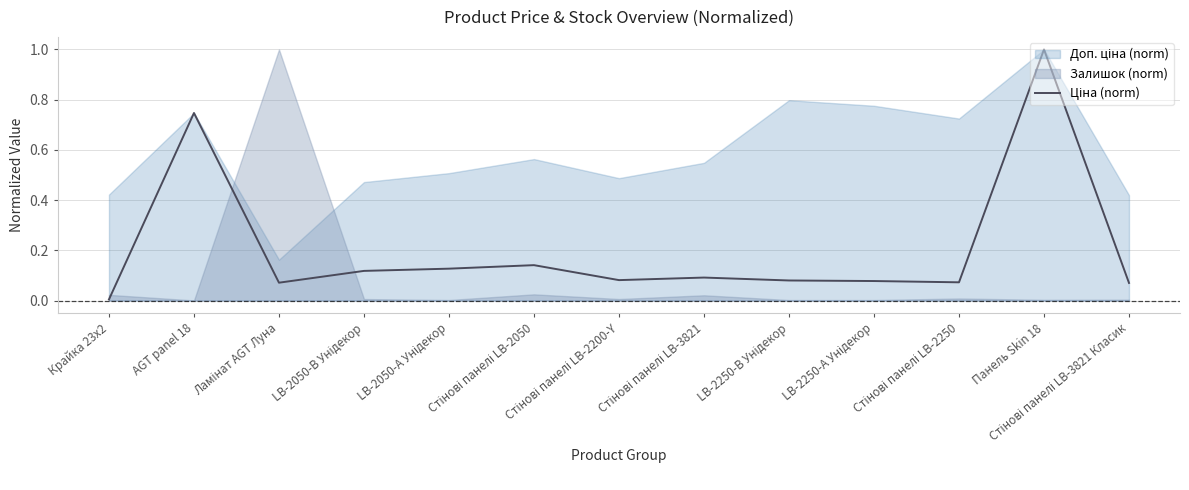

The value at Стінові панелі LB-2200-Y is 0.0. True or false?

False